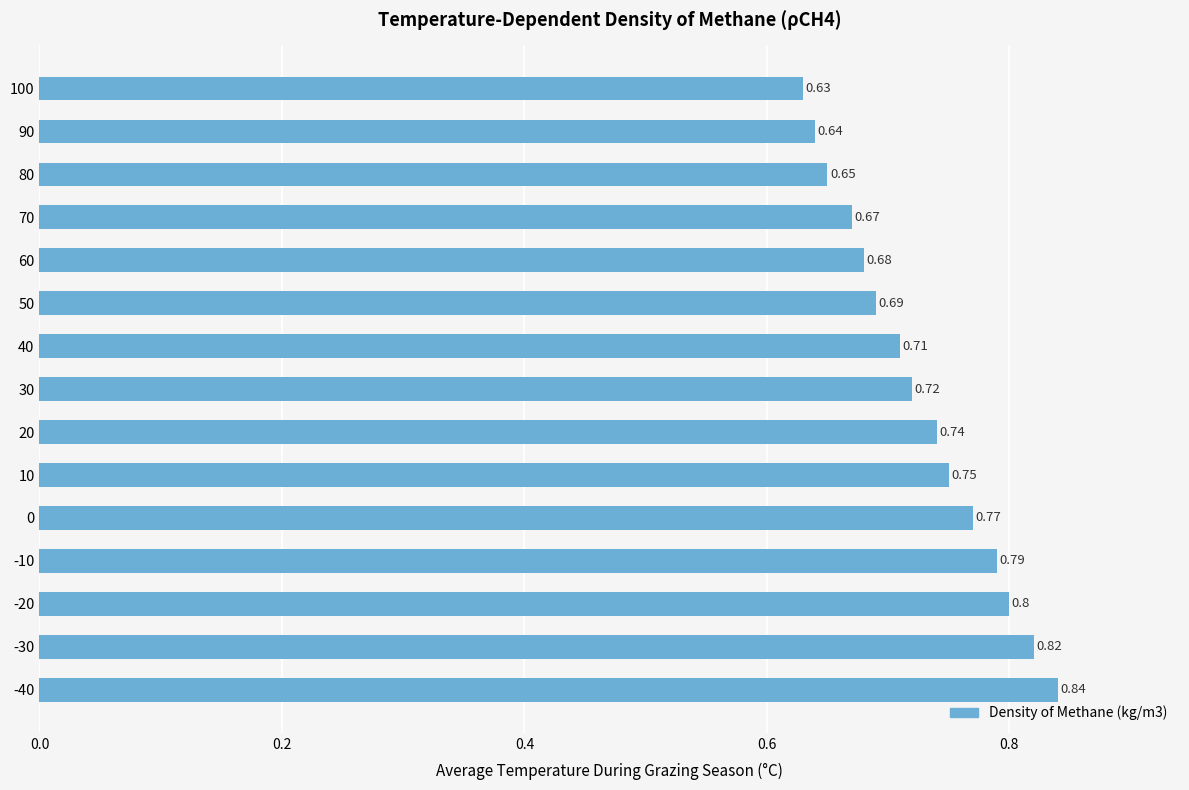

Which has a higher value, 100 or 60?

60